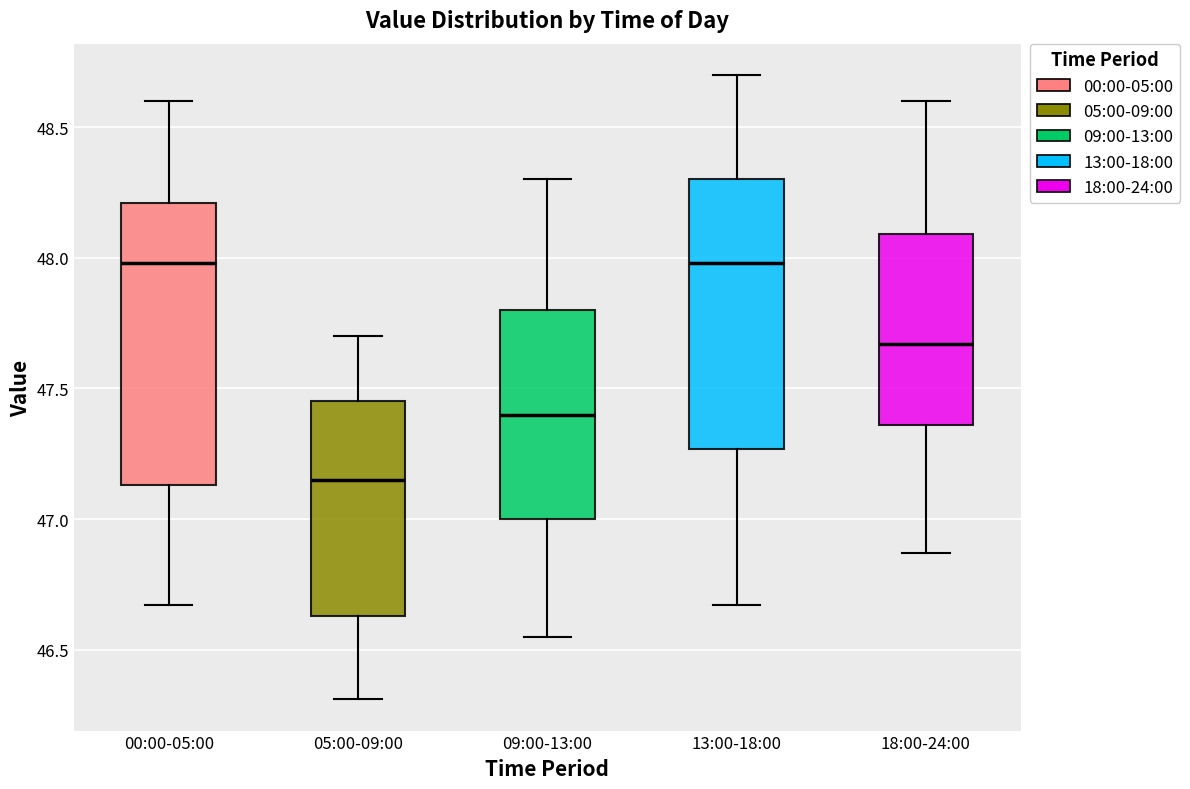

Where is the lower edge of the box for 00:00-05:00 on the y-axis? The values are not printed on the chart, so give them approximately, as read against the axis.

47.15